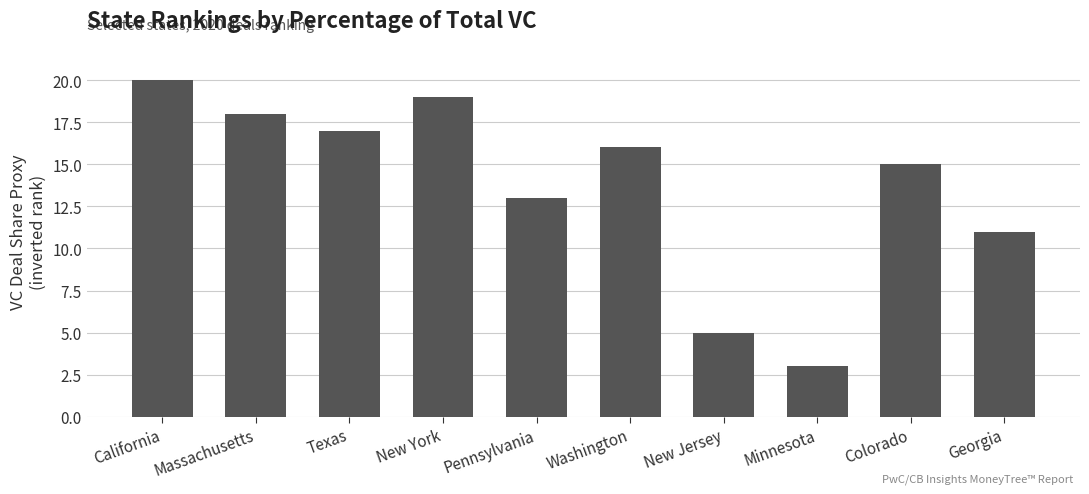

Reading right to left, extract all data points from this chart.

Georgia=11	Colorado=15	Minnesota=3	New Jersey=5	Washington=16	Pennsylvania=13	New York=19	Texas=17	Massachusetts=18	California=20